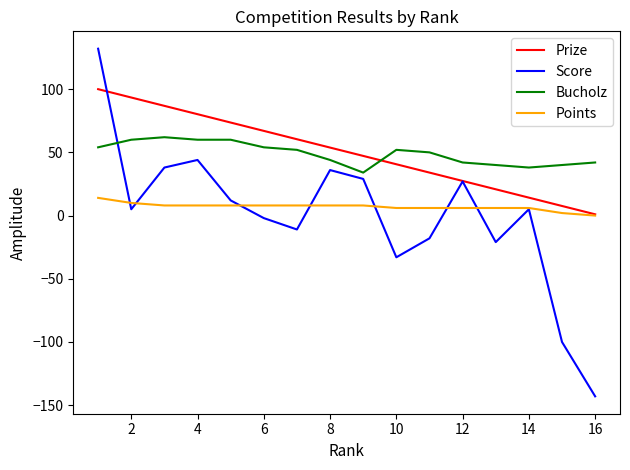

True or false: Bucholz and Prize cross at least once.

True